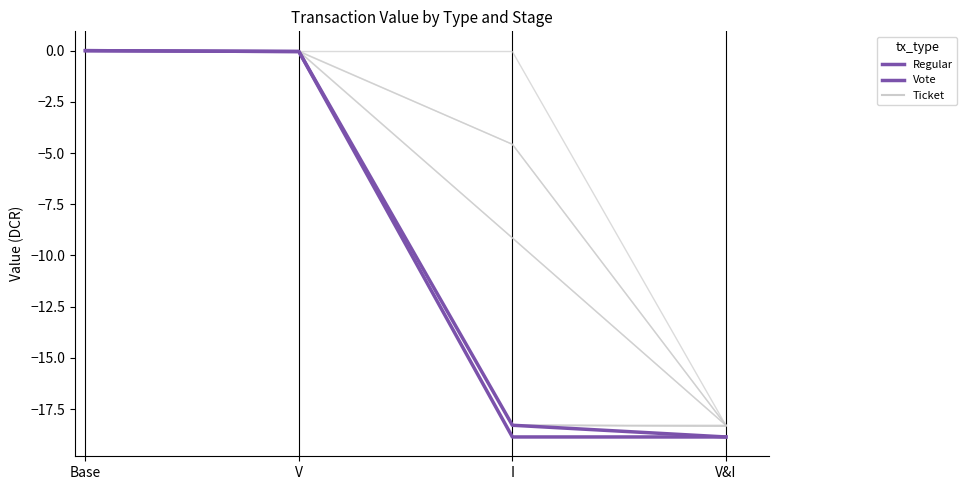

Does the chart display data point markers on the line(s)?

No